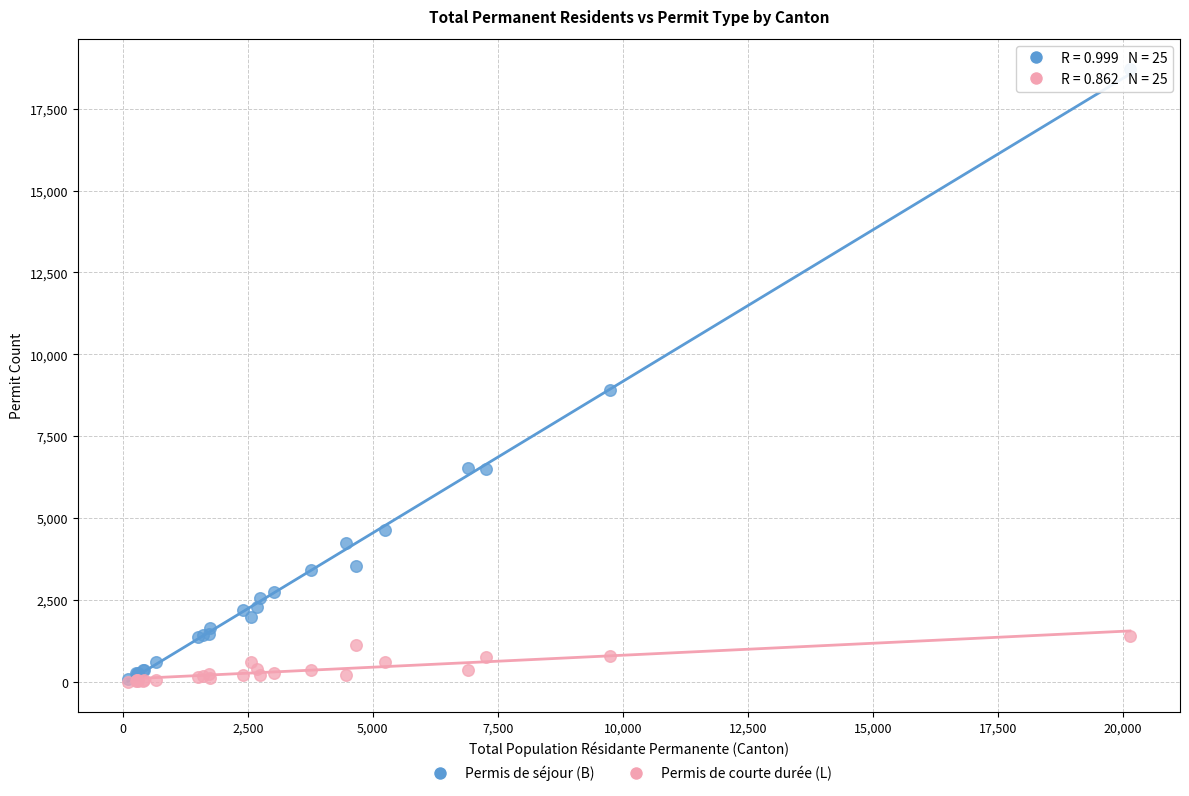

In the Permis de séjour (B) series, what Y value is closest to 9396?

8922